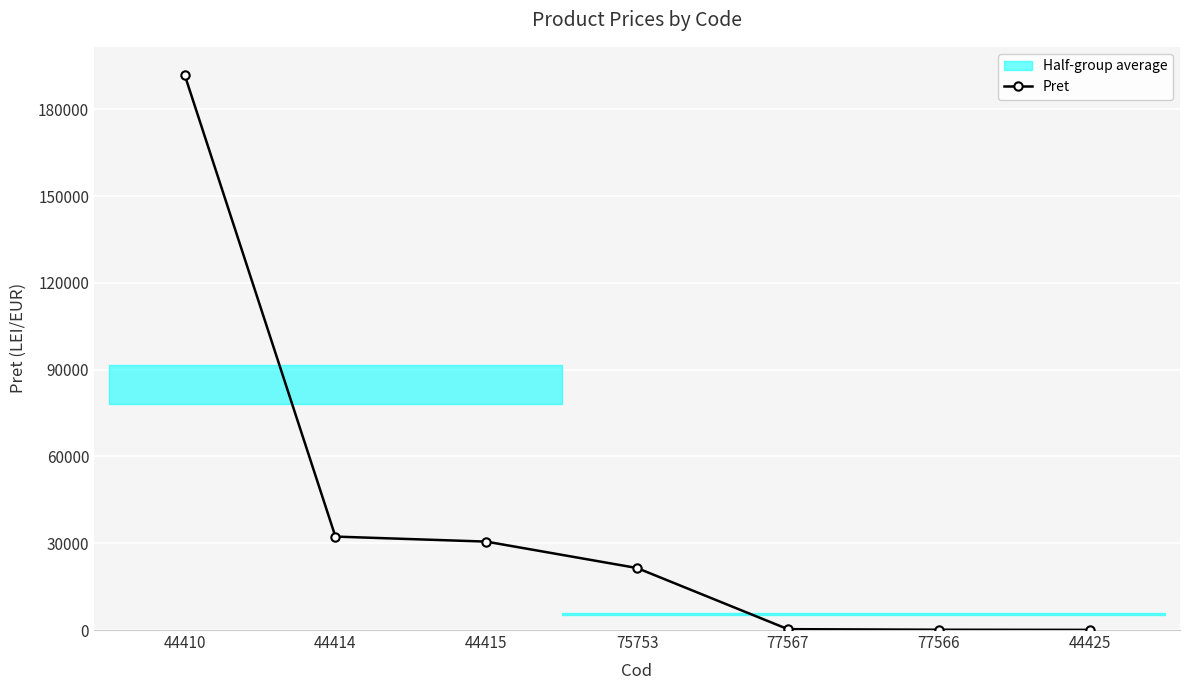

What is the label of the 6th point from the left?

77566